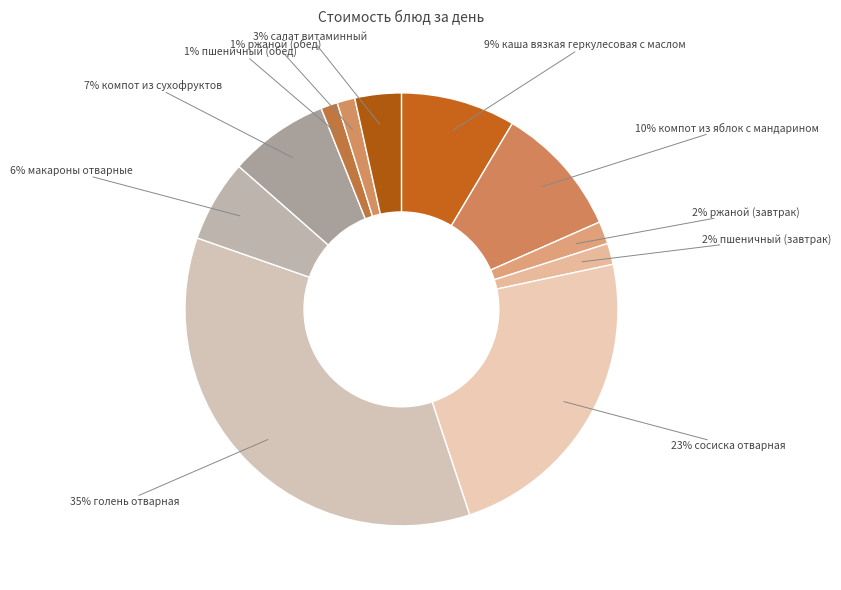

To the nearest percent, what is the average slice percentage?

9%